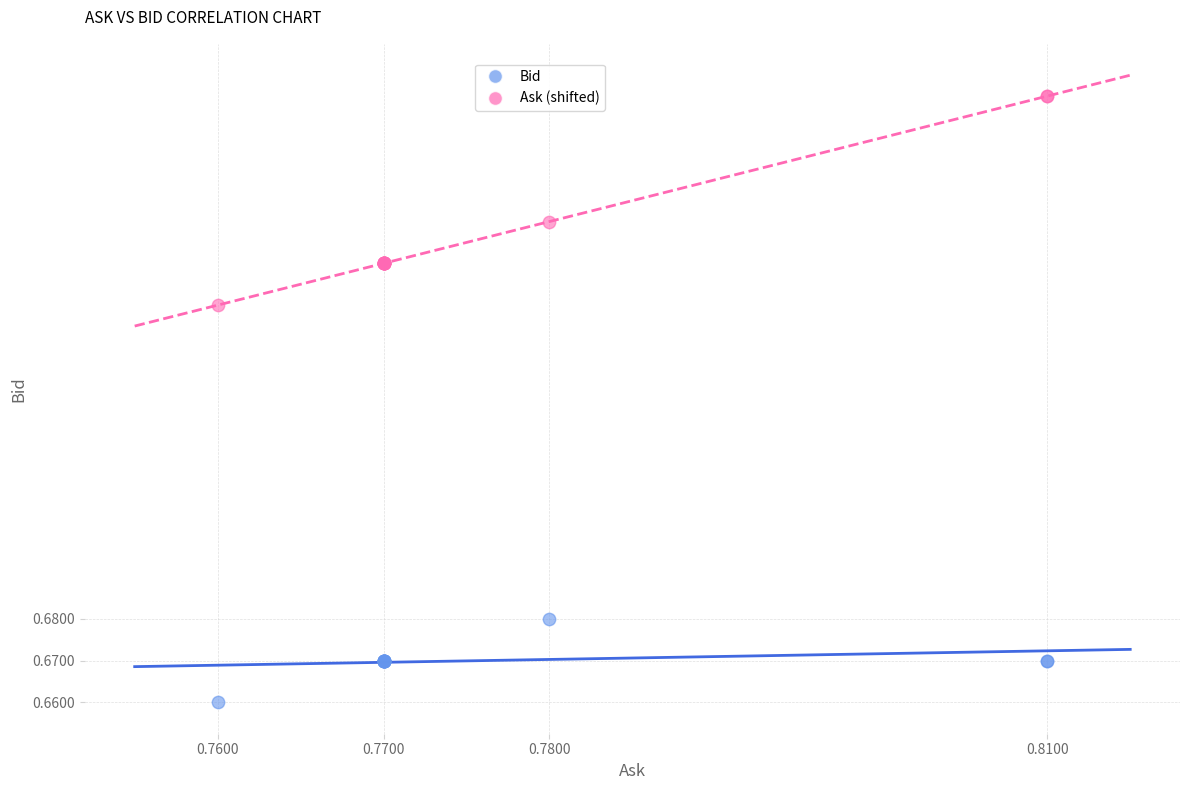

Which series reaches the minimum Y coordinate?

Bid